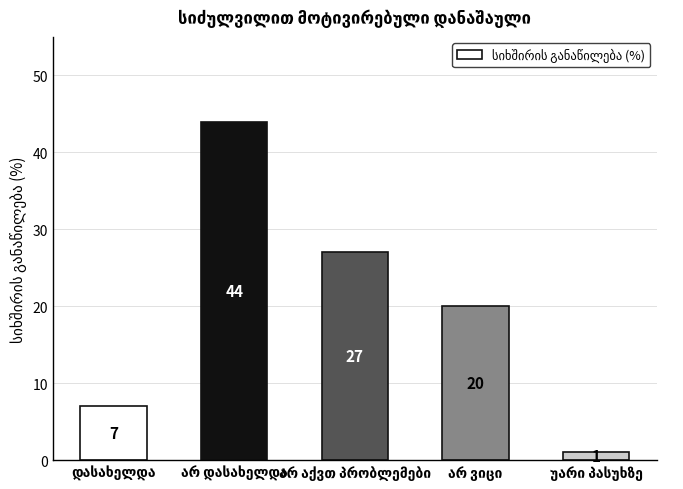

Count the values in the range 7 to 27.

3